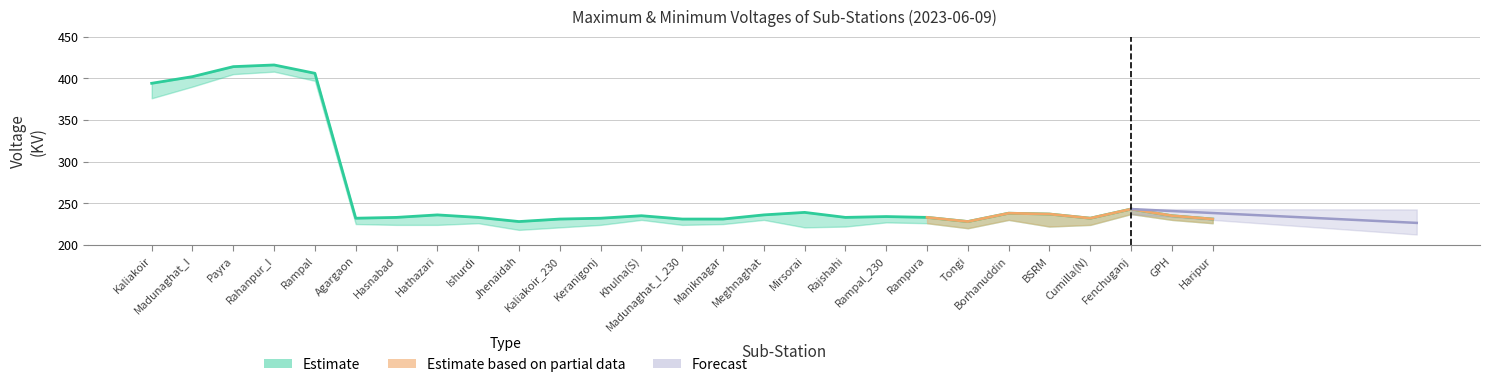

How many interior local peaks (higher than both neighbors) does the data have?

7